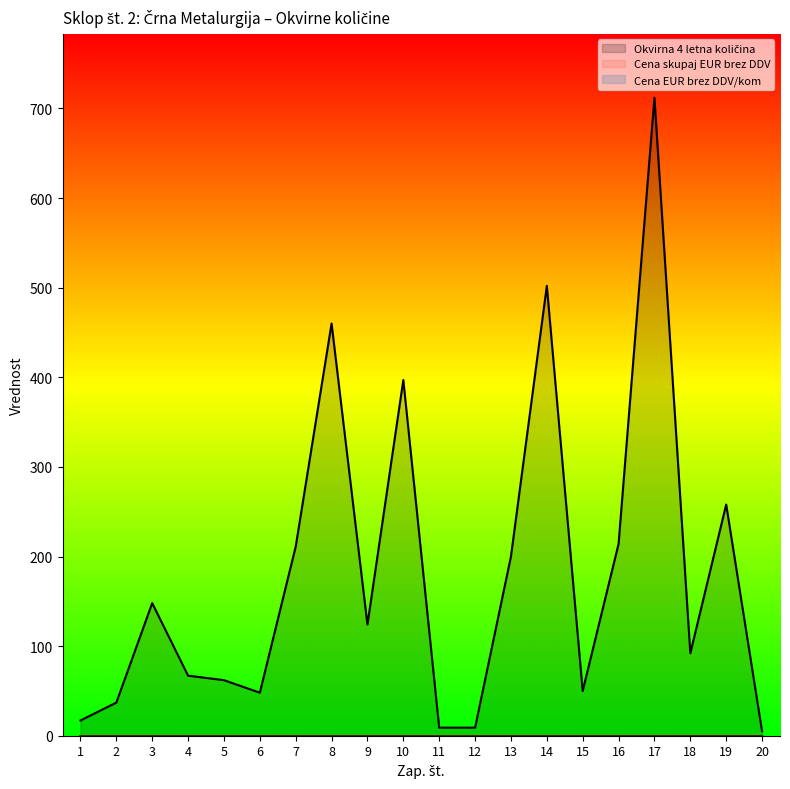

Between 13 and 6, which is larger?

13